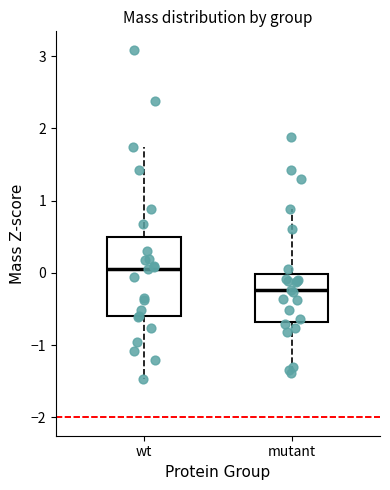

Reading left to right, transcribe this box plot: for each box, give where its median line is, the range the box spans, and where its two whiskers end, as read against the y-axis. The values are not printed on the chart, so give them approximately, as read against the axis.

wt: median 0.0, box -0.6 to 0.5, whiskers -1.5 to 1.7
mutant: median -0.2, box -0.7 to 0.0, whiskers -1.4 to 0.9